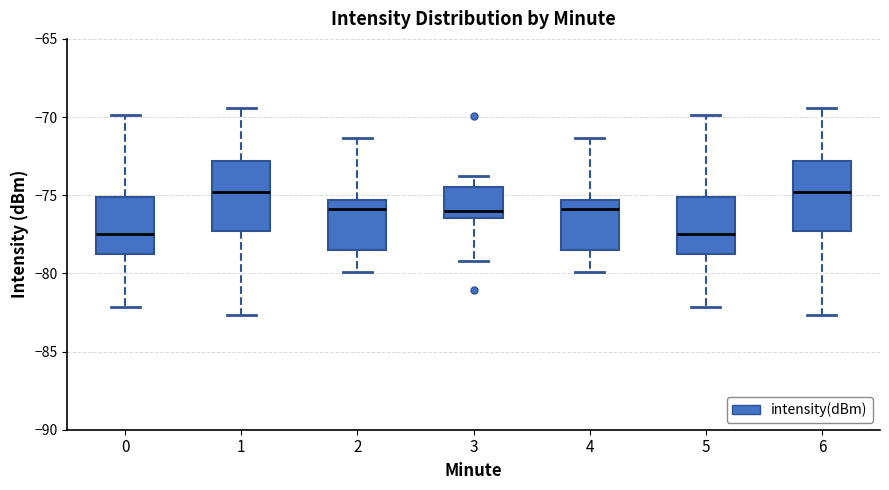

Reading left to right, transcribe this box plot: for each box, give where its median line is, the range the box spans, and where its two whiskers end, as read against the y-axis. The values are not printed on the chart, so give them approximately, as read against the axis.

0: median -77.5, box -78.5 to -75.0, whiskers -82.0 to -70.0
1: median -75.0, box -77.5 to -73.0, whiskers -82.5 to -69.5
2: median -76.0, box -78.5 to -75.5, whiskers -80.0 to -71.5
3: median -76.0, box -76.5 to -74.5, whiskers -79.0 to -73.5
4: median -76.0, box -78.5 to -75.5, whiskers -80.0 to -71.5
5: median -77.5, box -78.5 to -75.0, whiskers -82.0 to -70.0
6: median -75.0, box -77.5 to -73.0, whiskers -82.5 to -69.5